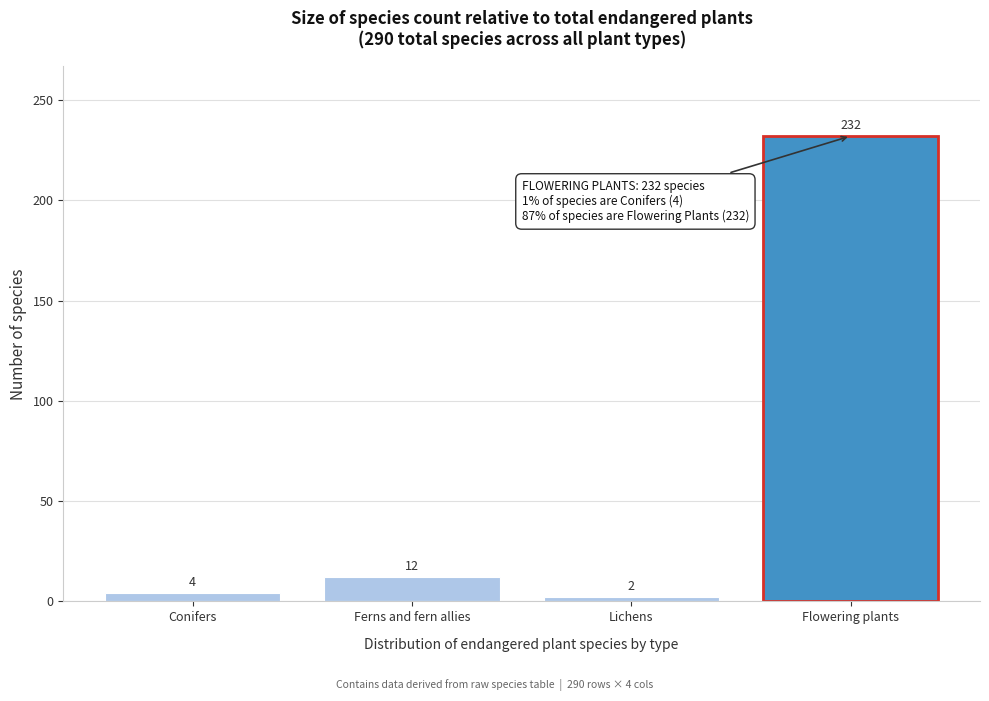

Reading left to right, transcribe all the data shown in this chart.

4	12	2	232